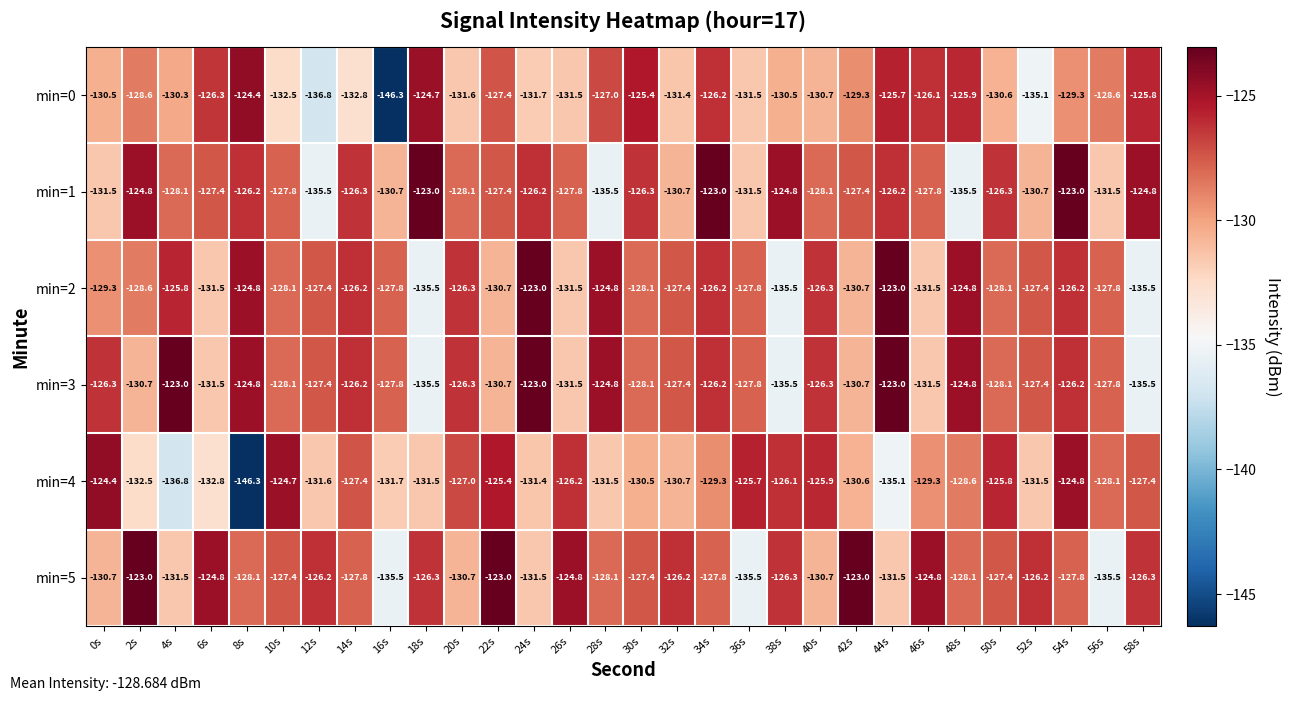

What is the difference between the highest and lowest values at 34s?

6.3